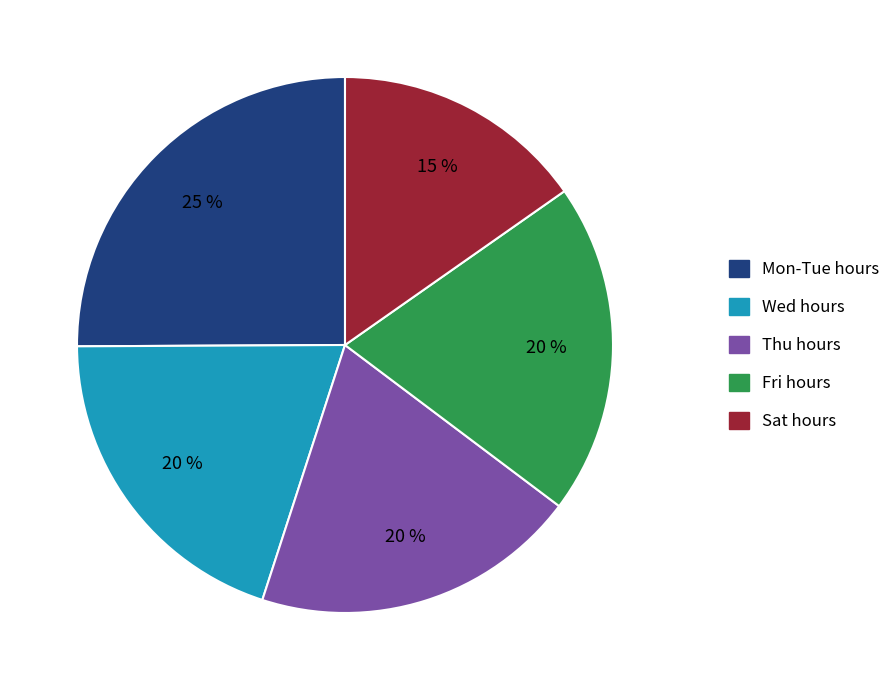

Does any single category account for the majority?

No